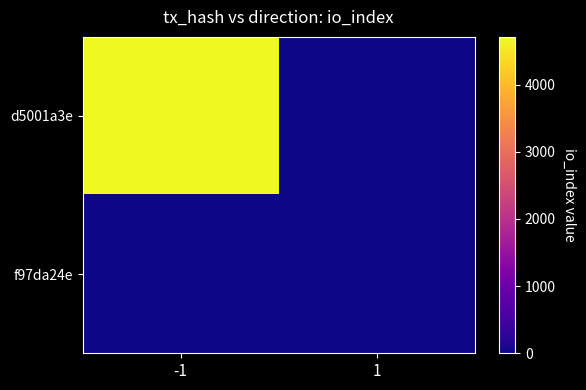

Reading left to right, list all the values displayed in this chart.

d5001a3e: -1=4711	1=0
f97da24e: -1=0	1=0